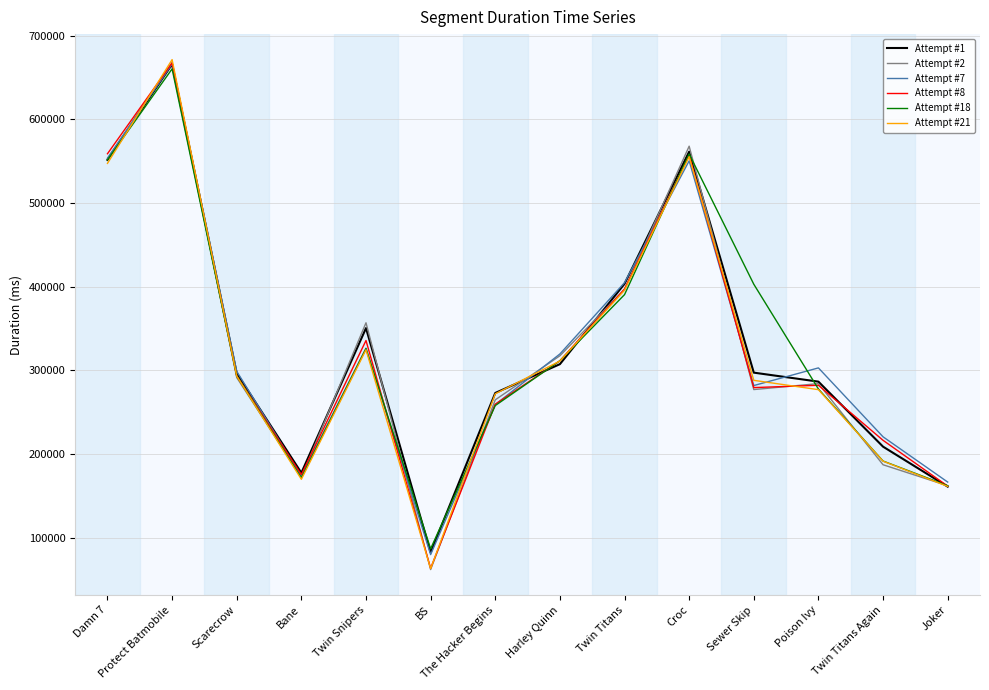

Is it true that Attempt #7 equals 666046 at Protect Batmobile?

True